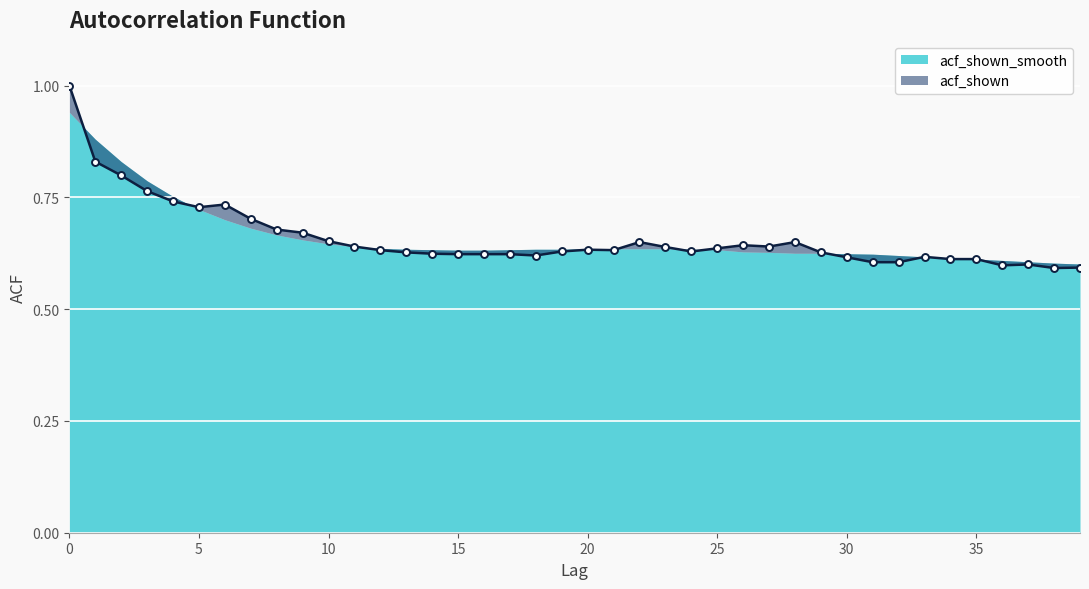

At which label is the value closest to 0?

38